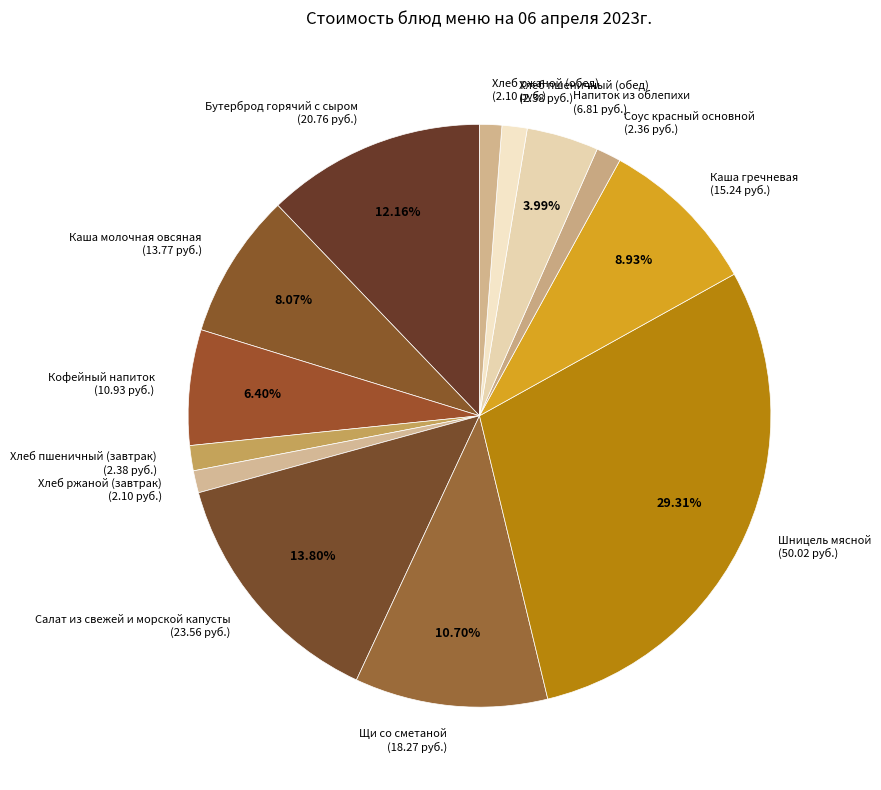

To the nearest percent, what portion does Салат из свежей и морской капусты represent?

14%